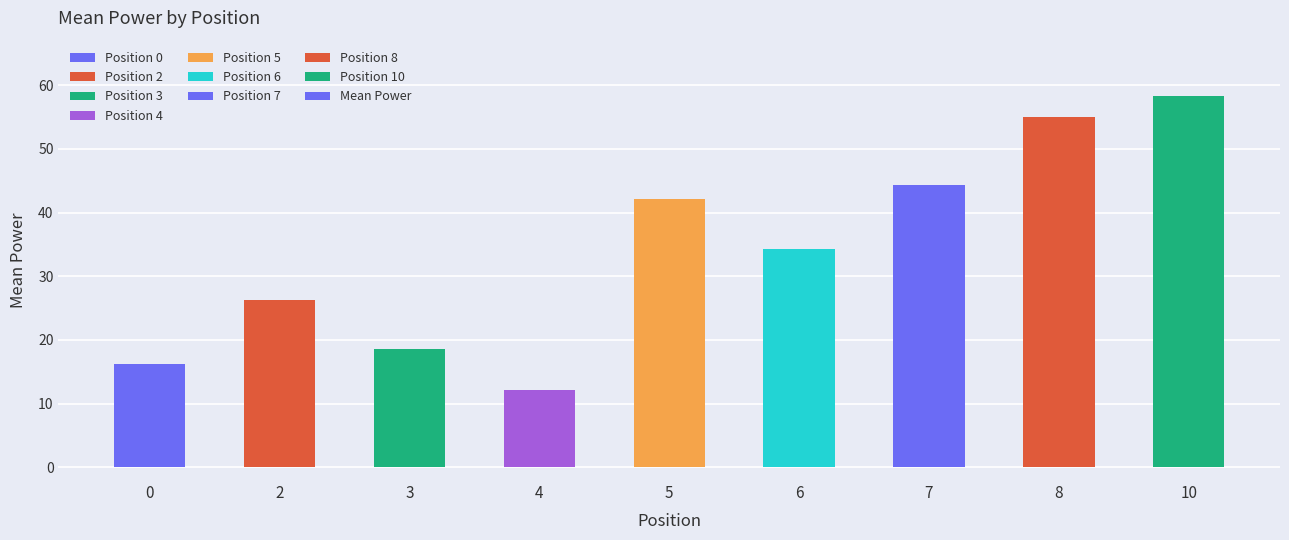

The value at 3 is 28.6. True or false?

False